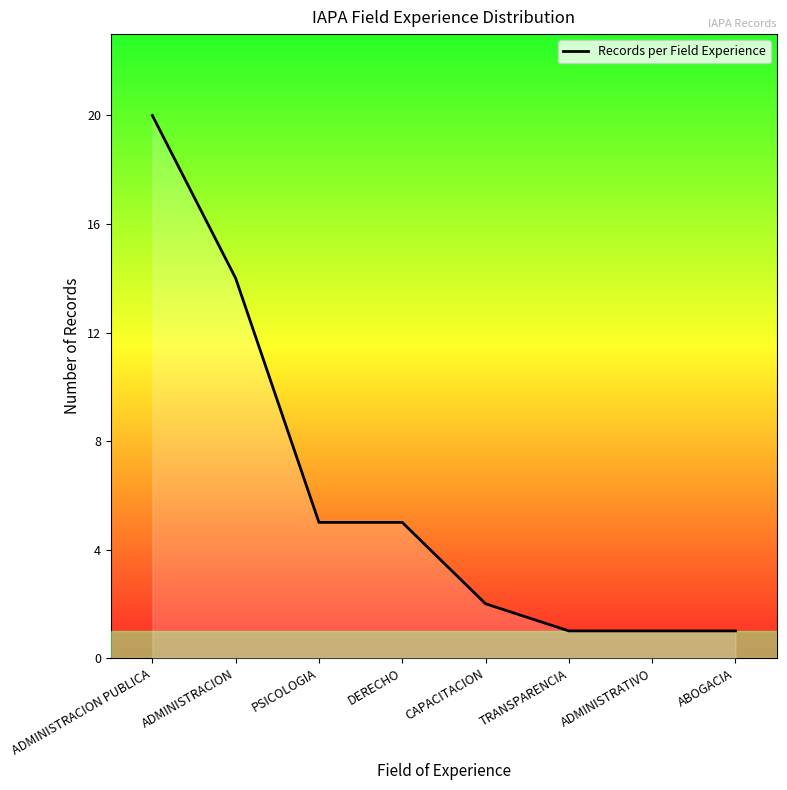

Which has a higher value, ADMINISTRACION PUBLICA or ABOGACIA?

ADMINISTRACION PUBLICA